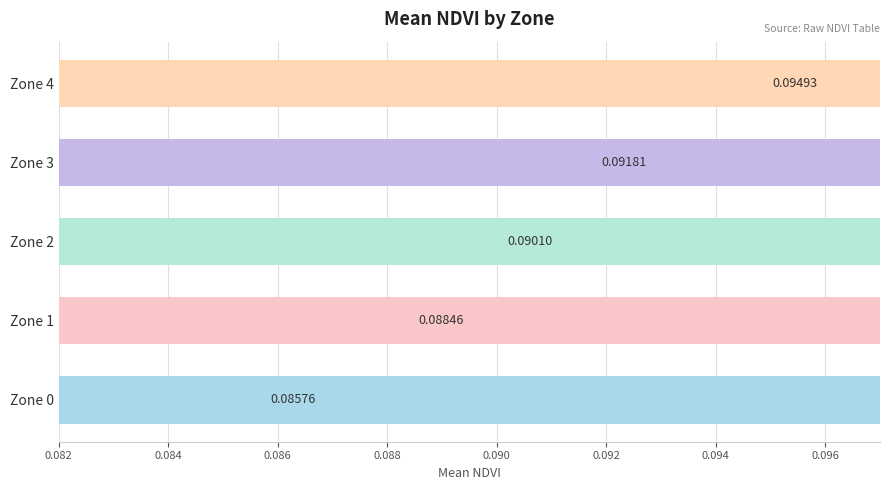

What is the sum of the values at Zone 3 and Zone 0?

0.2